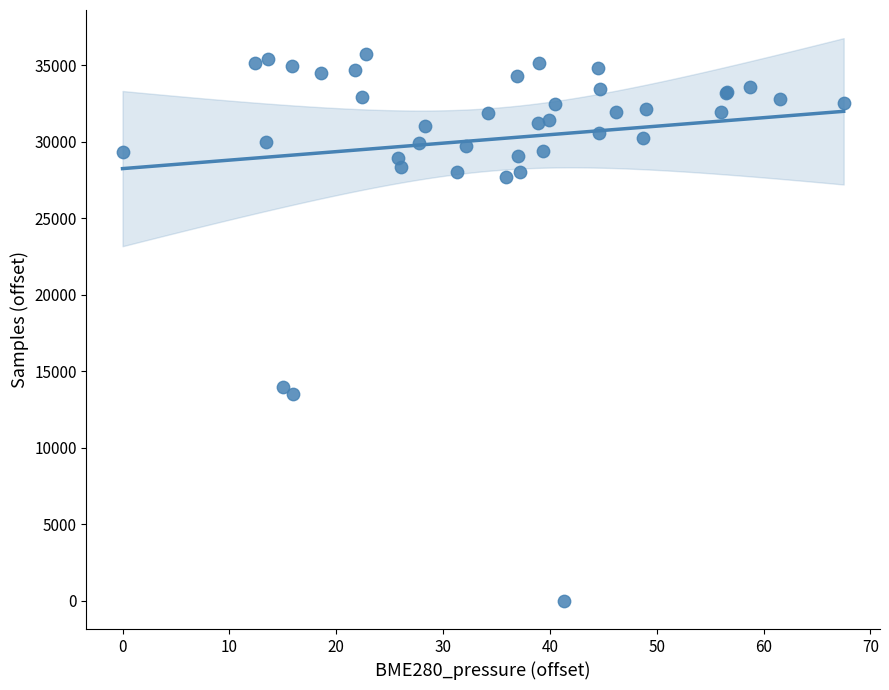

What Y value in the scatter plot is closest to 17879?

13943